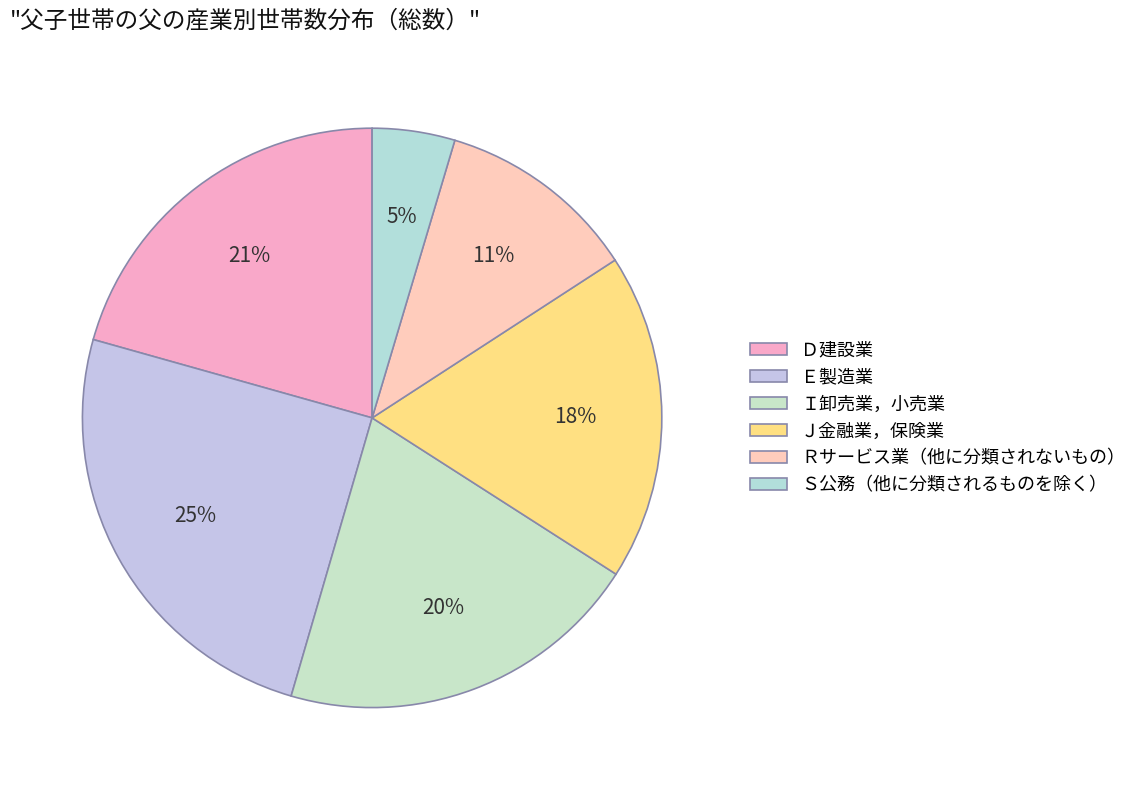

To the nearest percent, what percentage of the pie is Ｉ卸売業，小売業?

20%